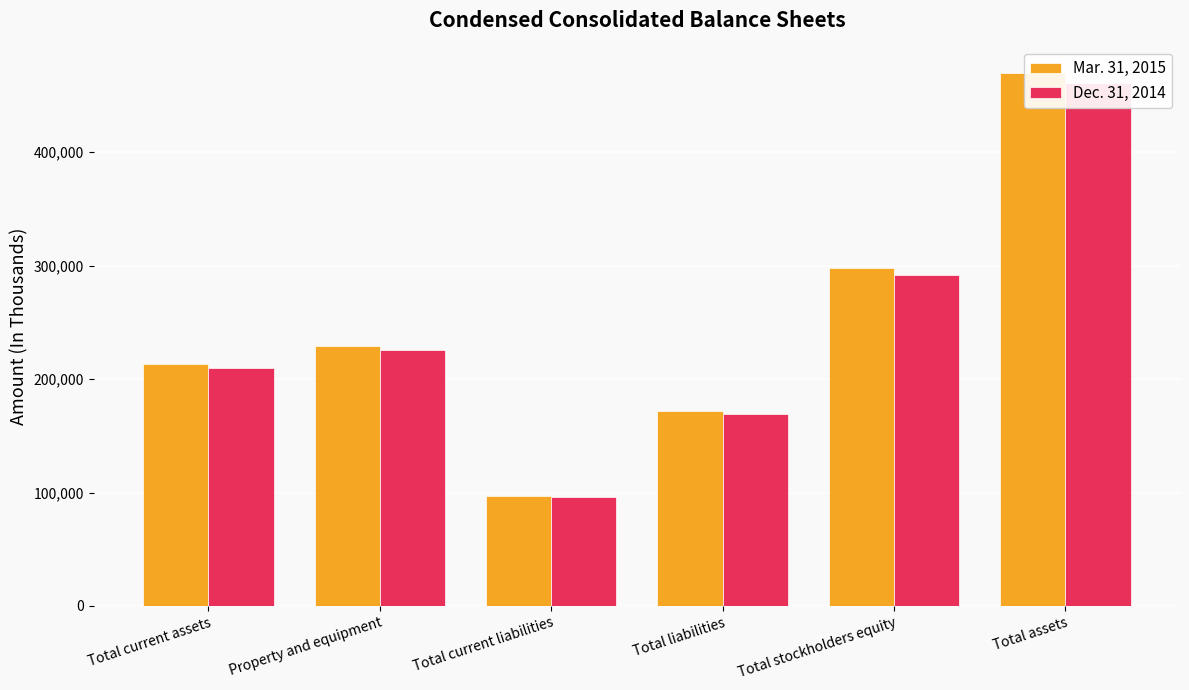

How many bars are there in each group?

2